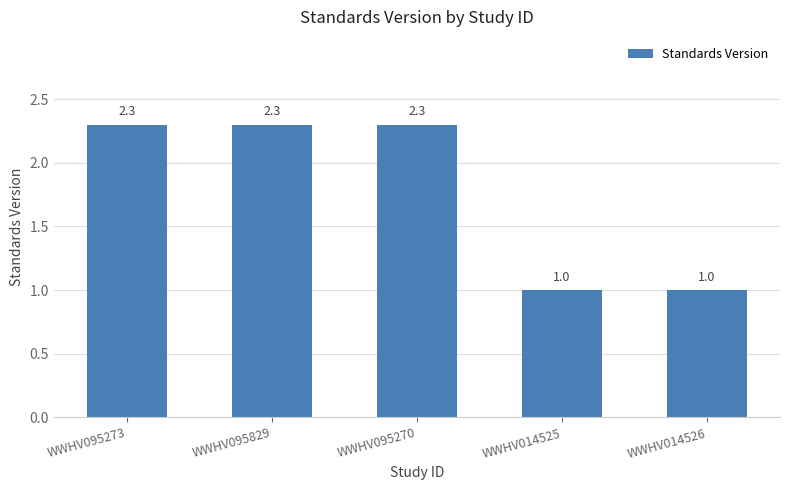

What is the maximum value shown in the chart?

2.3